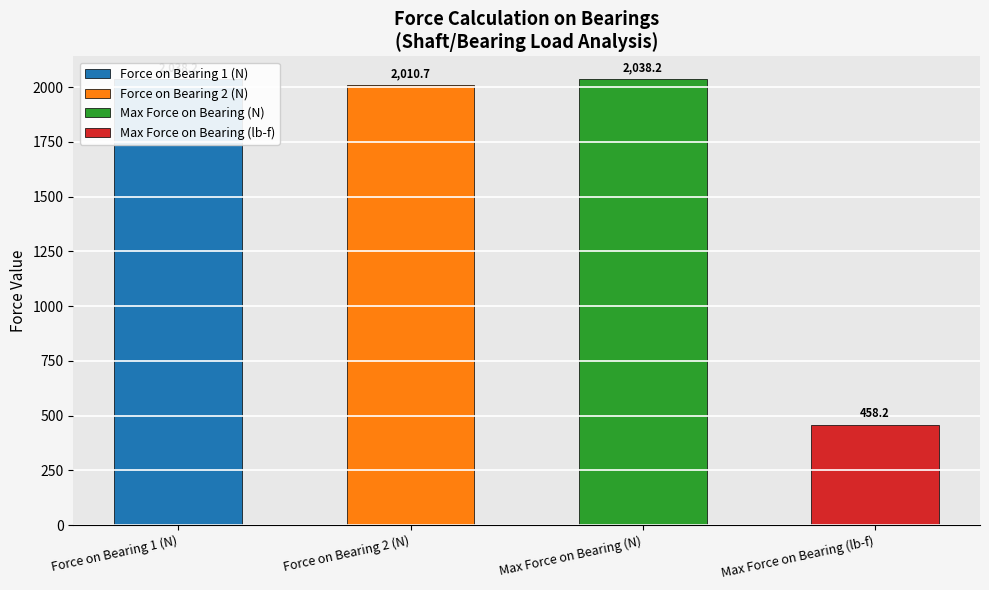

List the series in order of their peak value, lowest first.

Max Force on Bearing (lb-f), Force on Bearing 2 (N), Force on Bearing 1 (N), Max Force on Bearing (N)